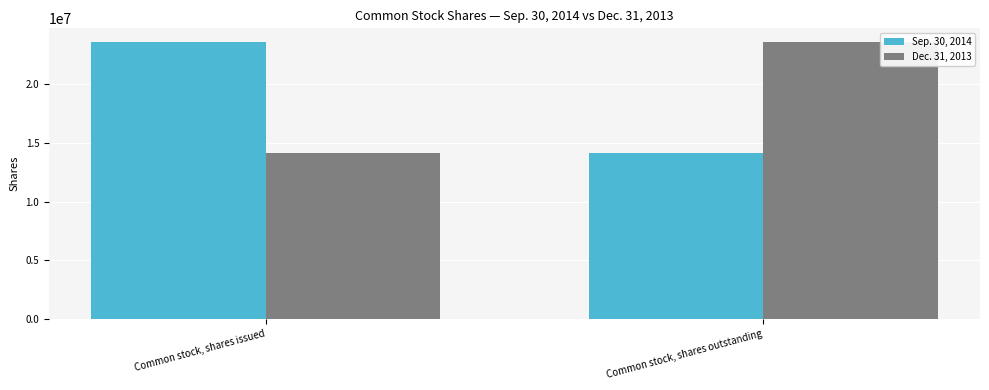

How many values in the Sep. 30, 2014 series are below 23579256?

1